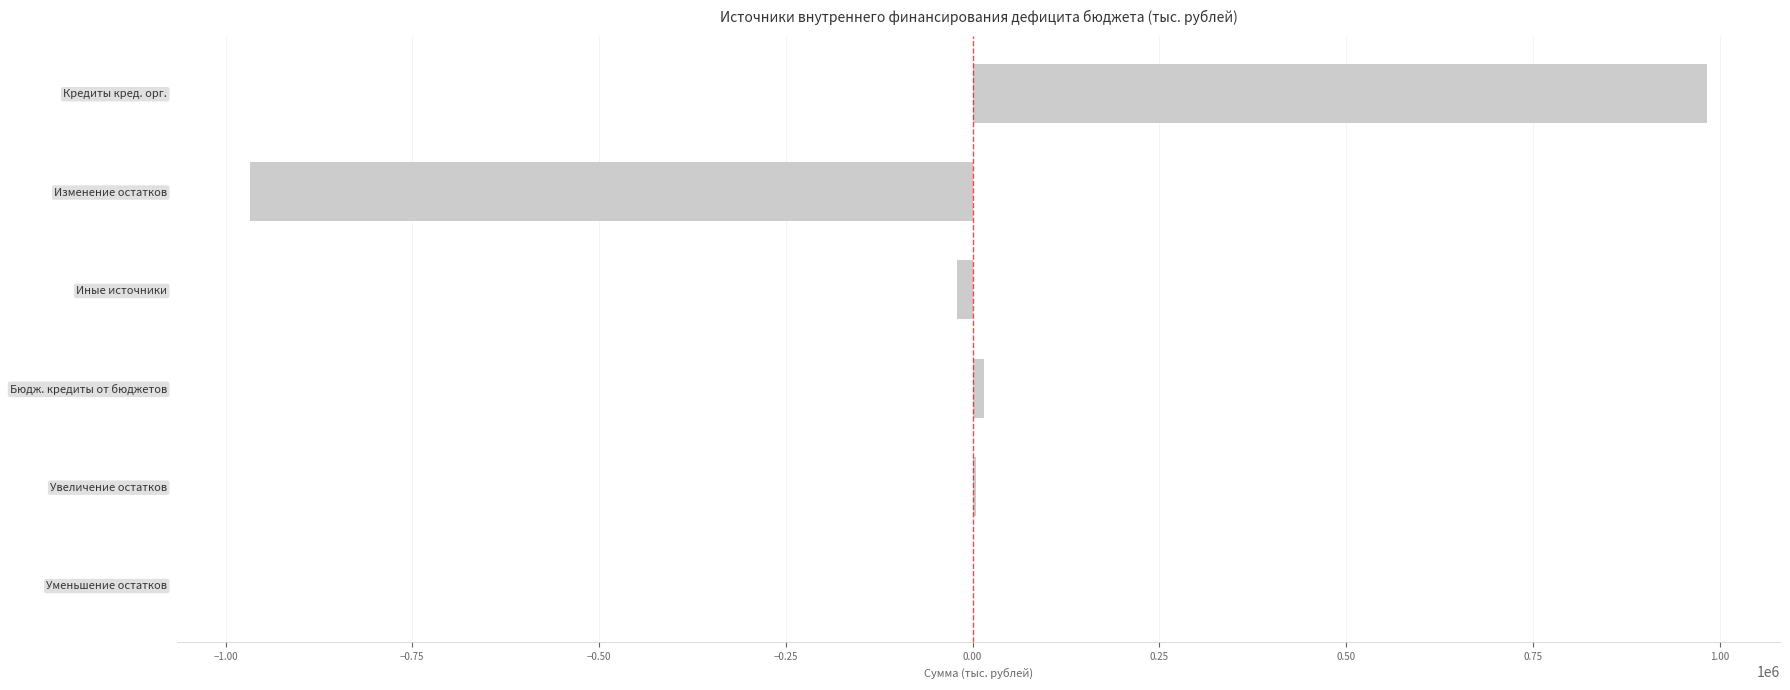

Which has a higher value, Бюдж. кредиты от бюджетов or Изменение остатков?

Бюдж. кредиты от бюджетов